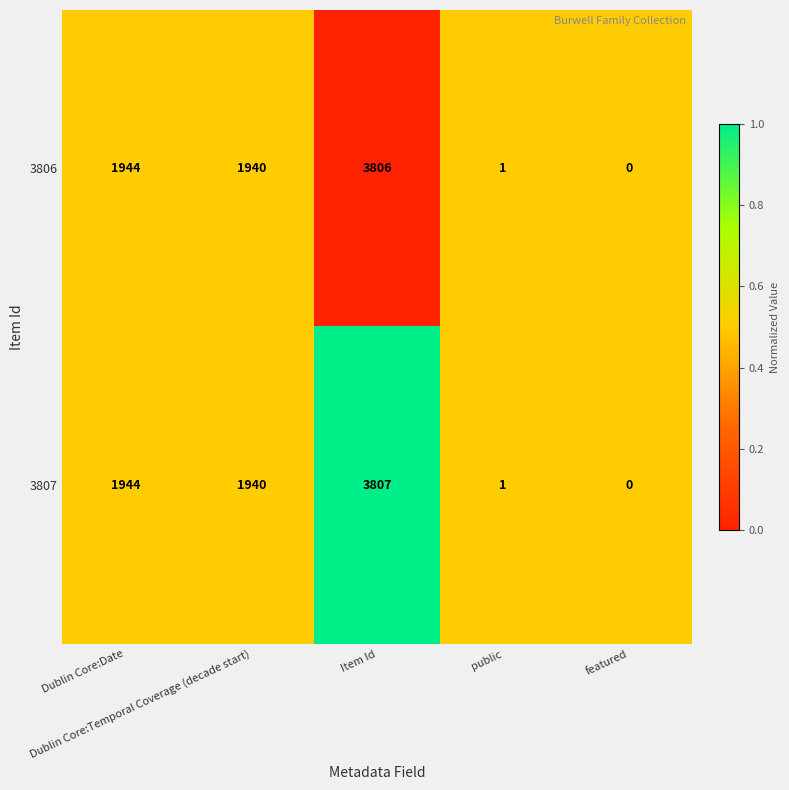

What is the difference between the maximum and minimum values in the 3807 series?

3807